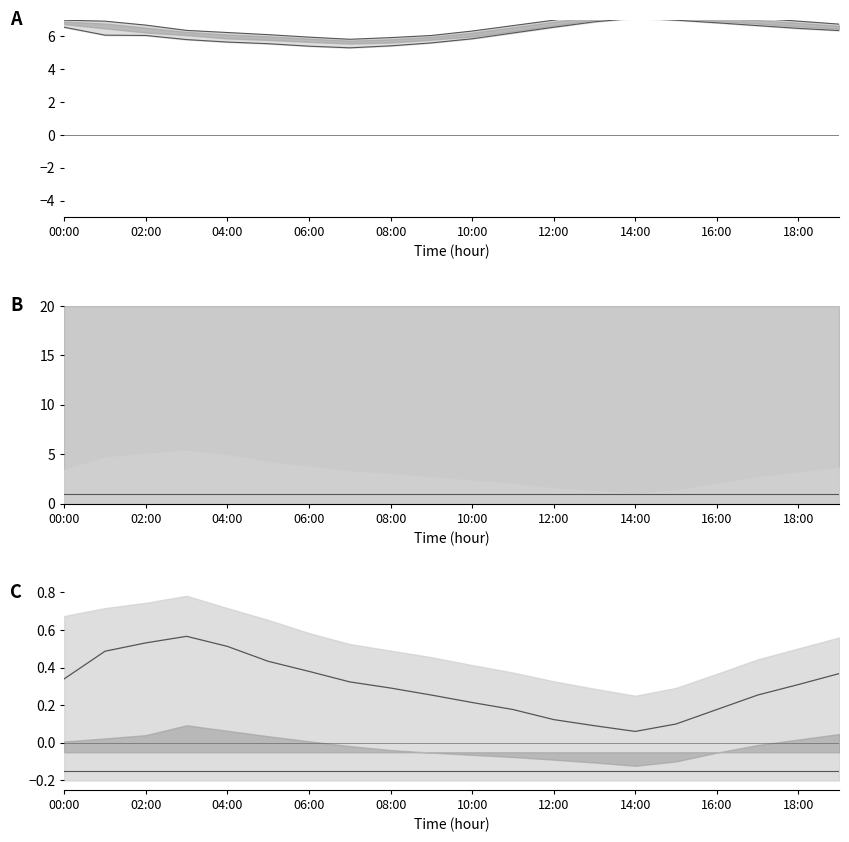

Reading left to right, what are all the values shown in this chart?

temp_upper_line: 7.0	6.9	6.7	6.4	6.2	6.1	6.0	5.8	5.9	6.0	6.3	6.7	7.0	7.3	7.5	7.5	7.3	7.1	6.9	6.7
temp_lower_line: 6.5	6.1	6.0	5.8	5.7	5.5	5.4	5.3	5.4	5.6	5.8	6.2	6.5	6.9	7.1	7.0	6.8	6.7	6.5	6.3
hum_baseline: 1.0	1.0	1.0	1.0	1.0	1.0	1.0	1.0	1.0	1.0	1.0	1.0	1.0	1.0	1.0	1.0	1.0	1.0	1.0	1.0
combined_line: 0.3	0.5	0.5	0.6	0.5	0.4	0.4	0.3	0.3	0.3	0.2	0.2	0.1	0.1	0.1	0.1	0.2	0.3	0.3	0.4
combined_lower_line: -0.1	-0.1	-0.1	-0.1	-0.1	-0.1	-0.1	-0.1	-0.1	-0.1	-0.1	-0.1	-0.1	-0.1	-0.1	-0.1	-0.1	-0.1	-0.1	-0.1